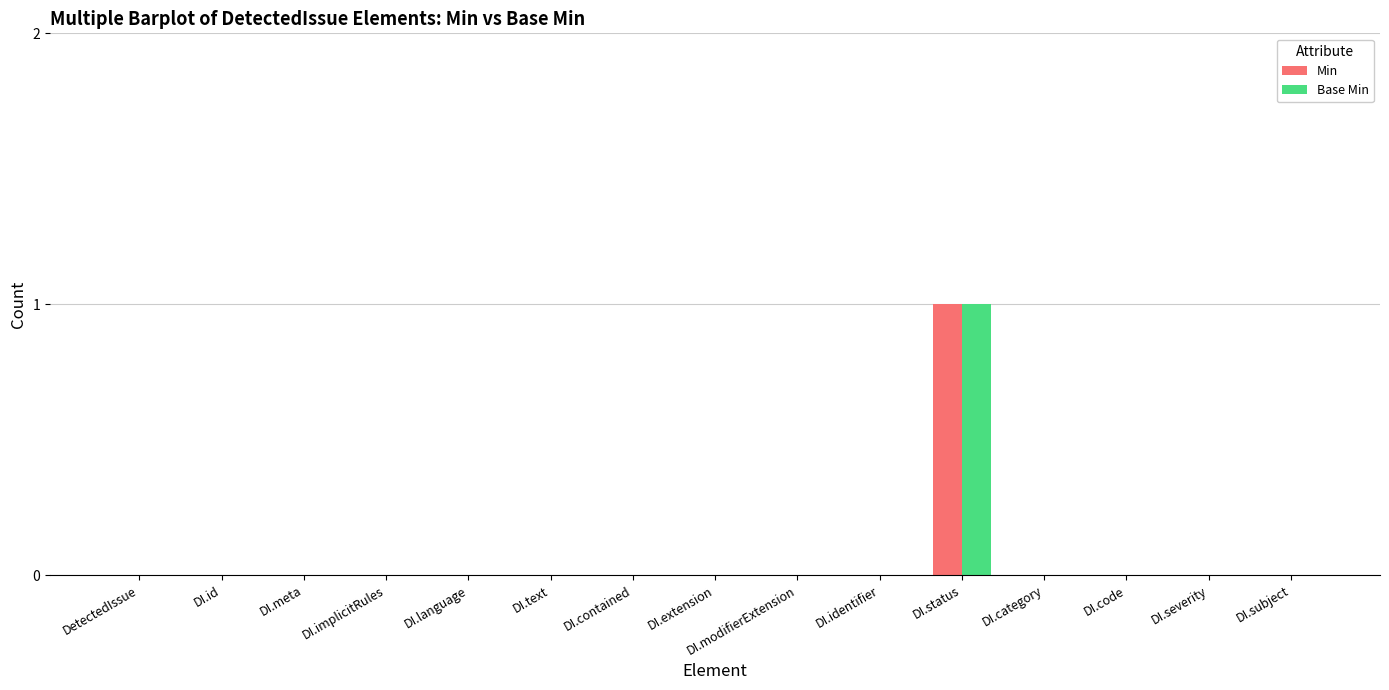

How many groups of bars are there?

15